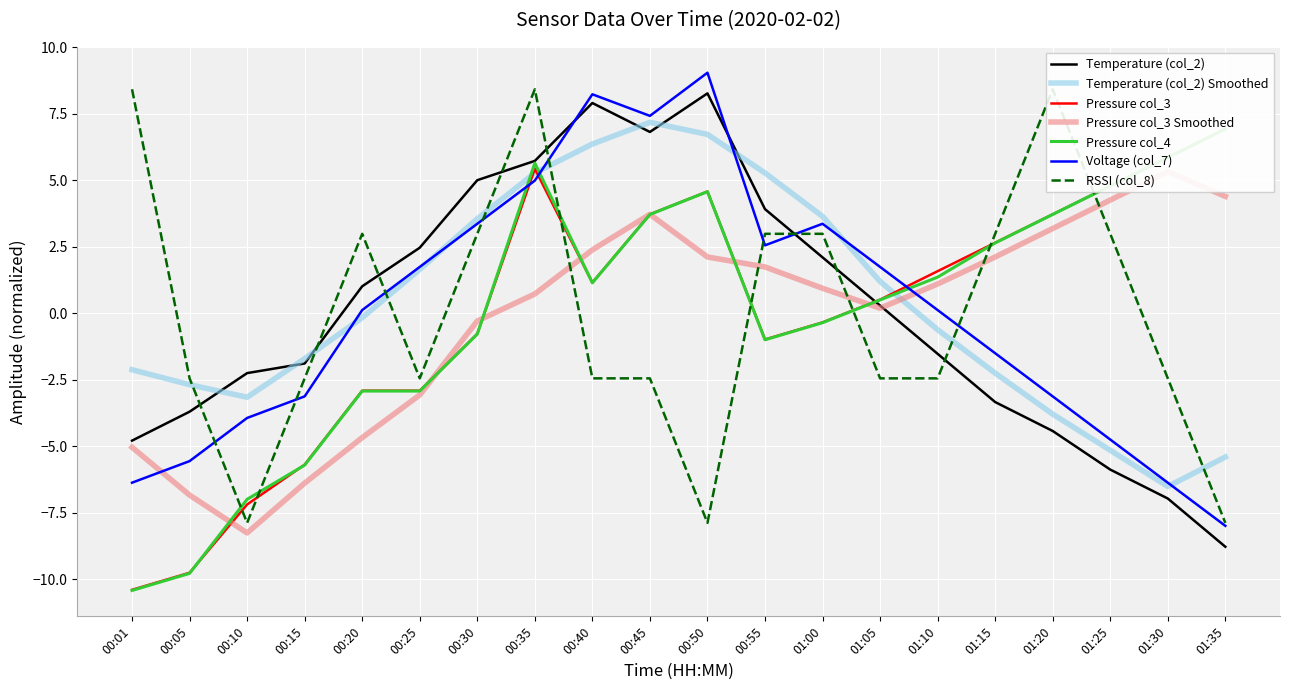

In Temperature (col_2), how many points are higher than both neighbors (excluding endpoints)?

2